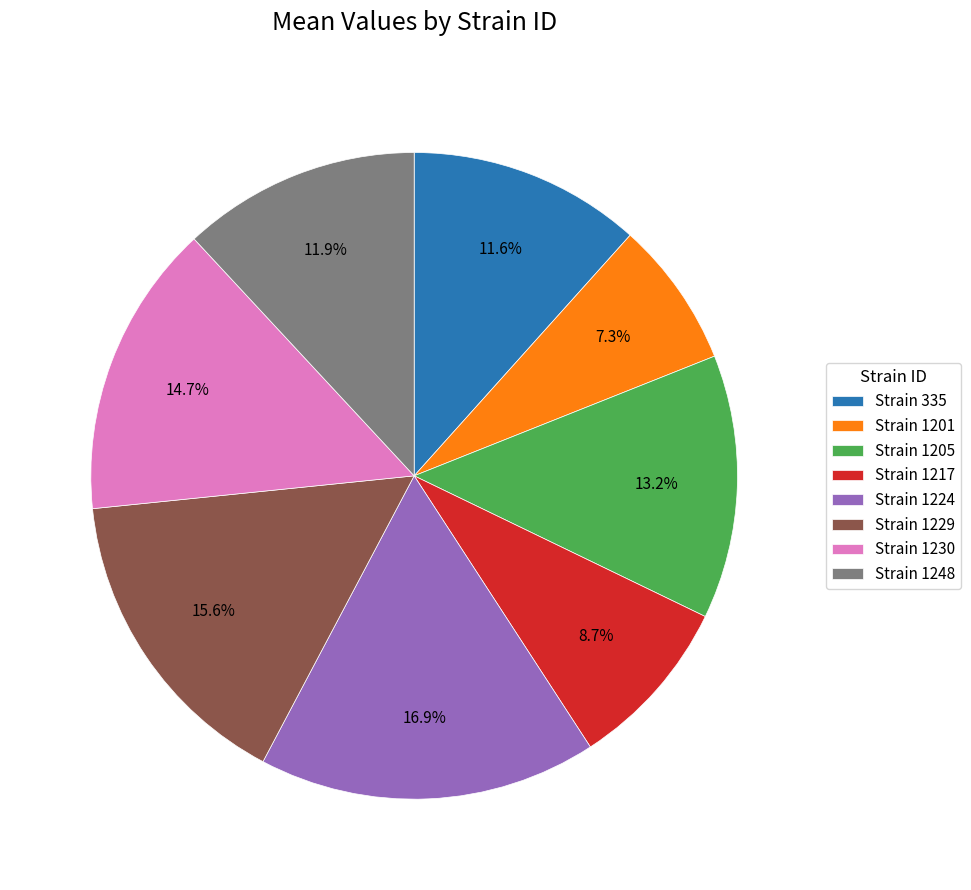

Does Strain 1229 account for over 50% of the chart?

No